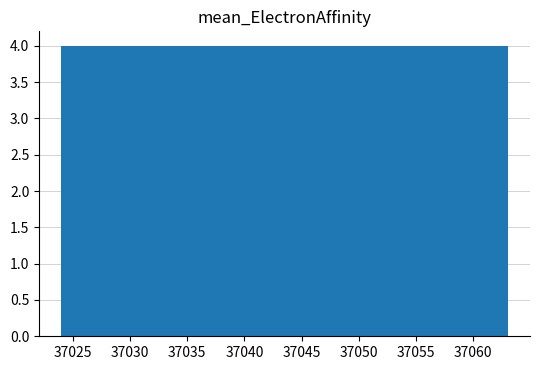

Reading left to right, transcribe this chart: for each bar, give the range it covers on the x-axis and its height. Neither the bar edges nor the heights are printed on the chart, so give them approximately, as read against the axes.

37024.0 to 37027.9: 4
37027.9 to 37031.8: 4
37031.8 to 37035.7: 4
37035.7 to 37039.6: 4
37039.6 to 37043.5: 4
37043.5 to 37047.4: 4
37047.4 to 37051.3: 4
37051.3 to 37055.2: 4
37055.2 to 37059.1: 4
37059.1 to 37063.0: 4